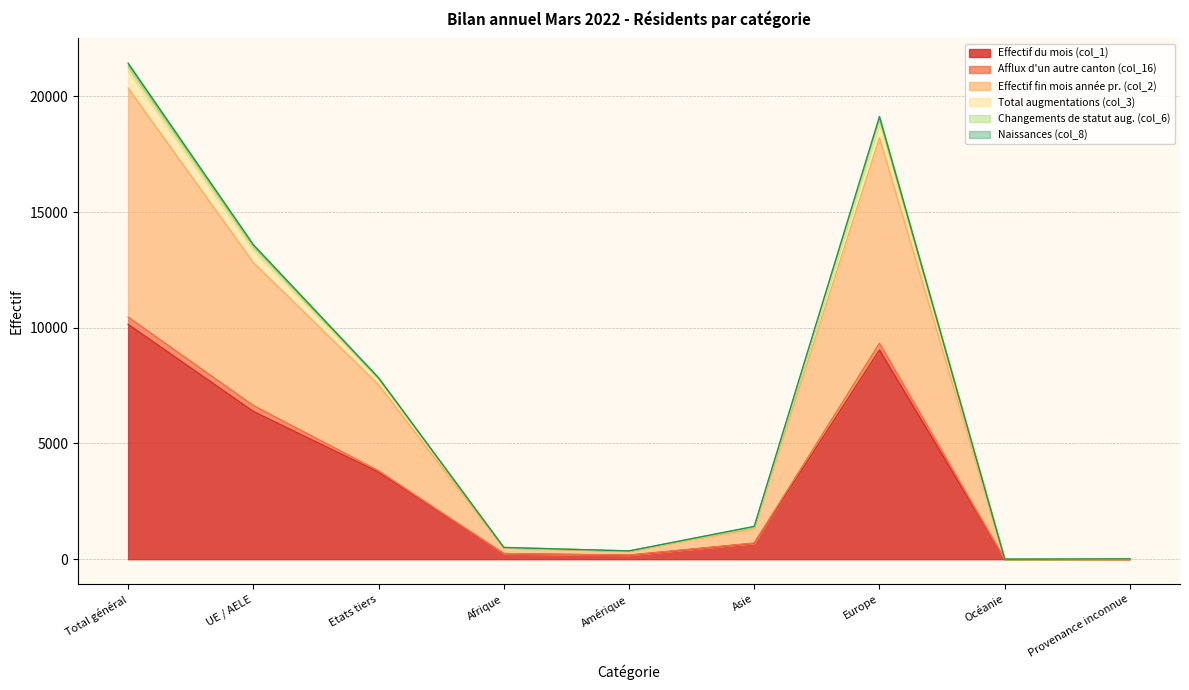

True or false: Total augmentations (col_3) and Effectif du mois (col_1) intersect in this chart.

False